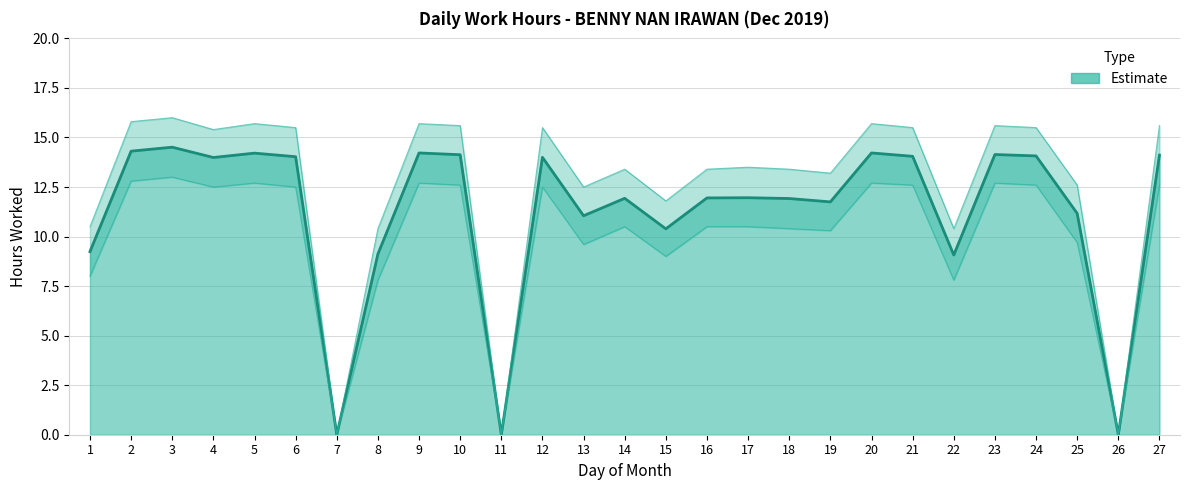

True or false: Lower Bound and Upper Bound cross at least once.

False